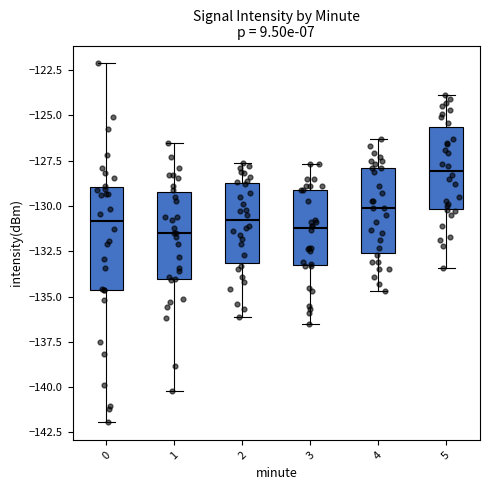

Comparing the boxes themselves (not the whiskers), which one is the tallest?

0